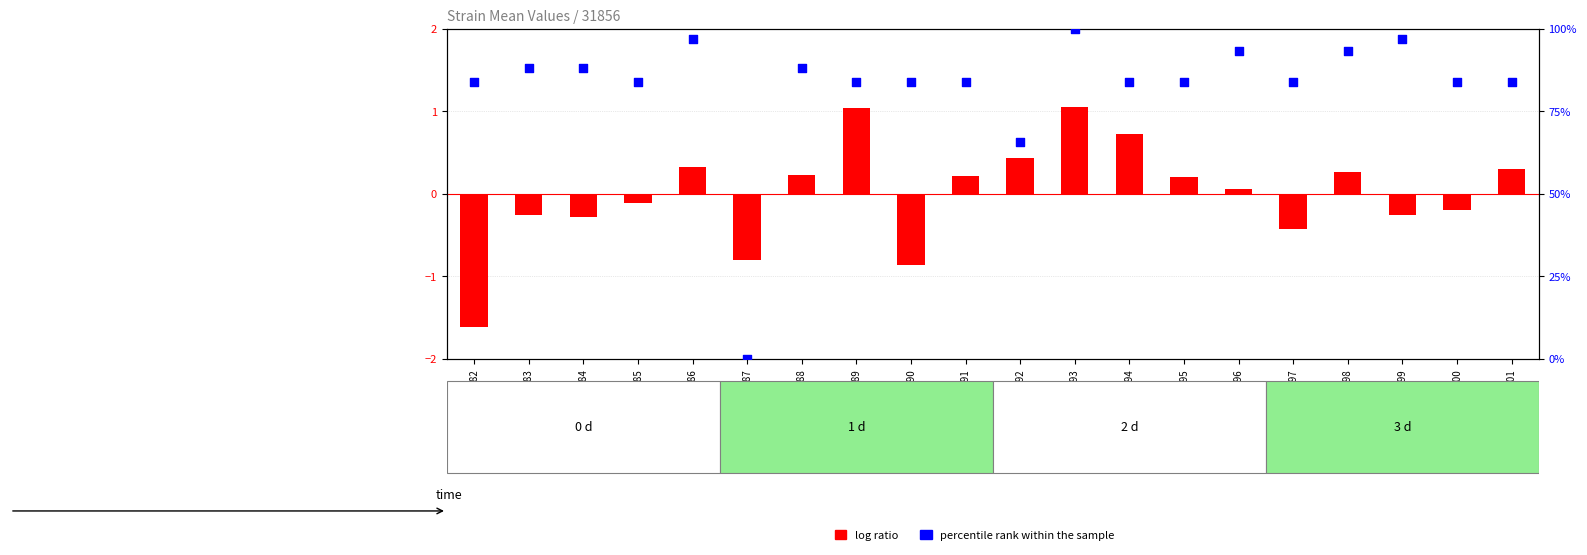

What are all the series names shown in the legend?

log ratio, percentile rank within the sample